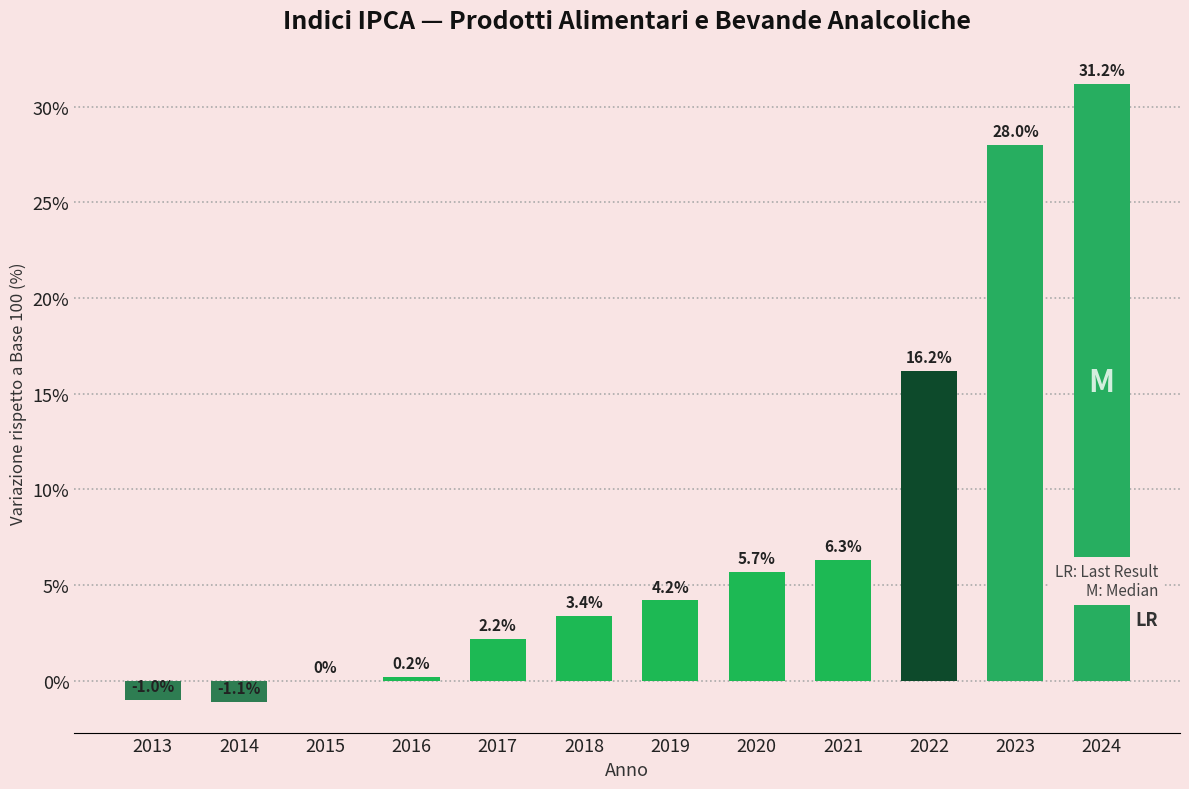

Reading left to right, transcribe all the data shown in this chart.

2013=-1.0	2014=-1.1	2015=0.0	2016=0.2	2017=2.2	2018=3.4	2019=4.2	2020=5.7	2021=6.3	2022=16.2	2023=28.0	2024=31.2